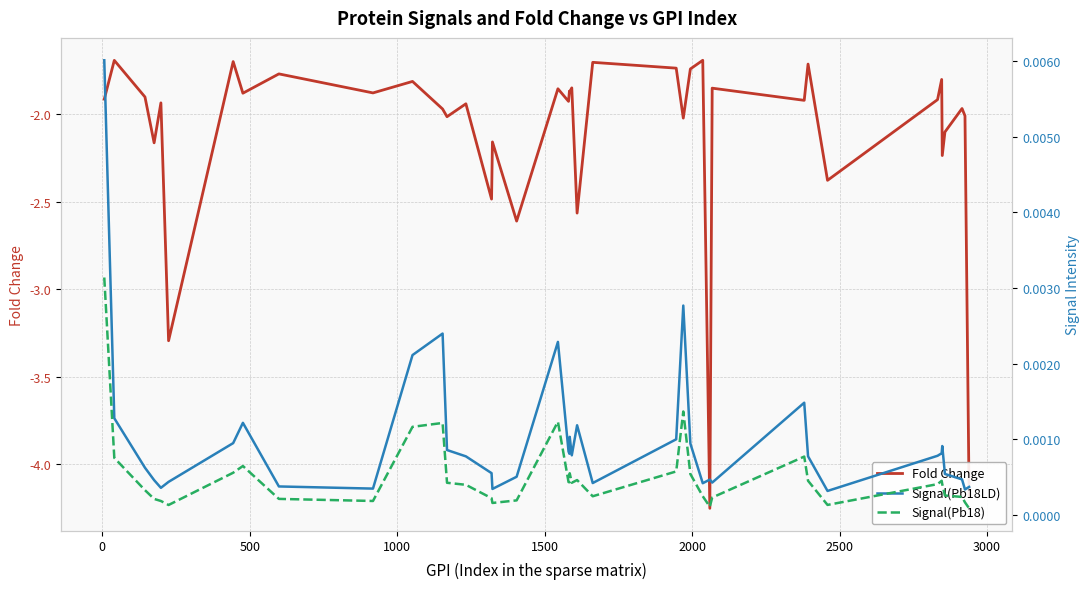

Which series has the largest total across all categories?

Signal(Pb18LD)